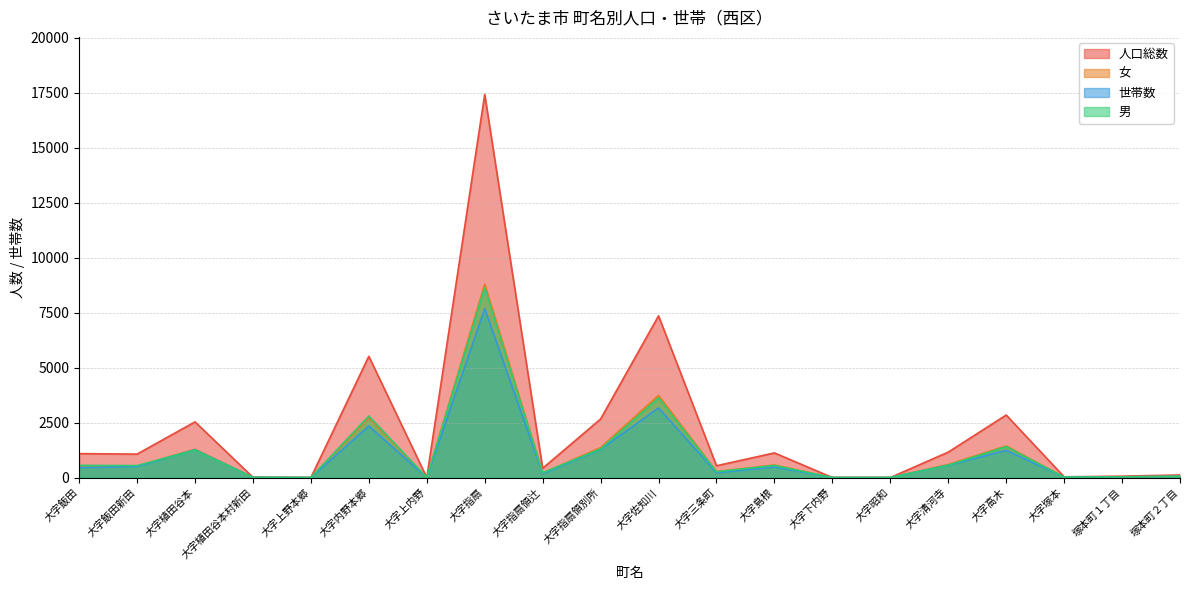

How many interior local valleys does the 世帯数 series have?

5